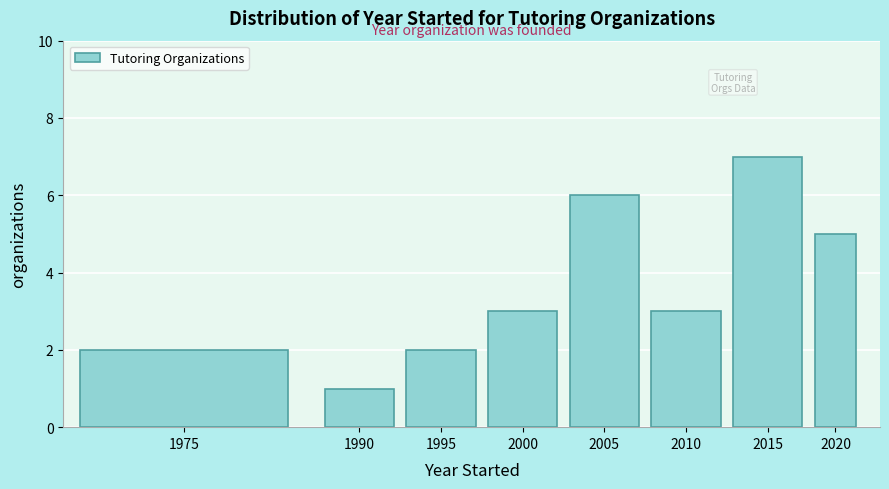

Reading left to right, list all the values displayed in this chart.

1975=2	1990=1	1995=2	2000=3	2005=6	2010=3	2015=7	2020=5